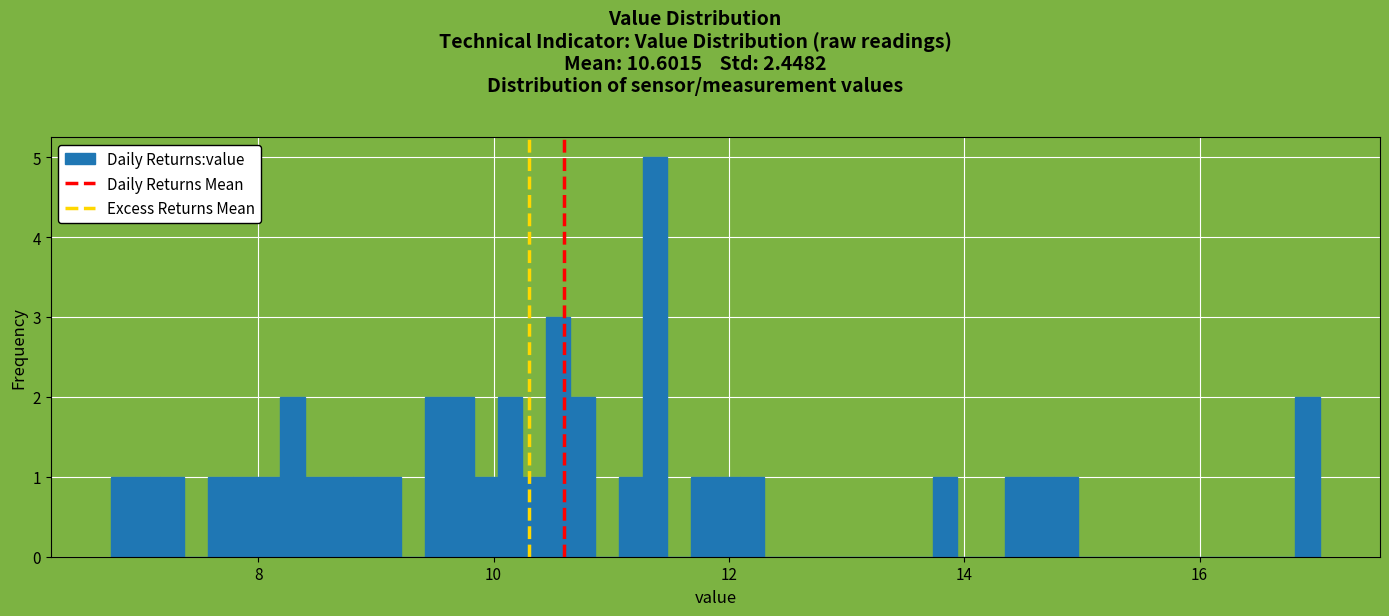

Read against the x-axis, roughly where is the centre of the tallest bar?

11.4